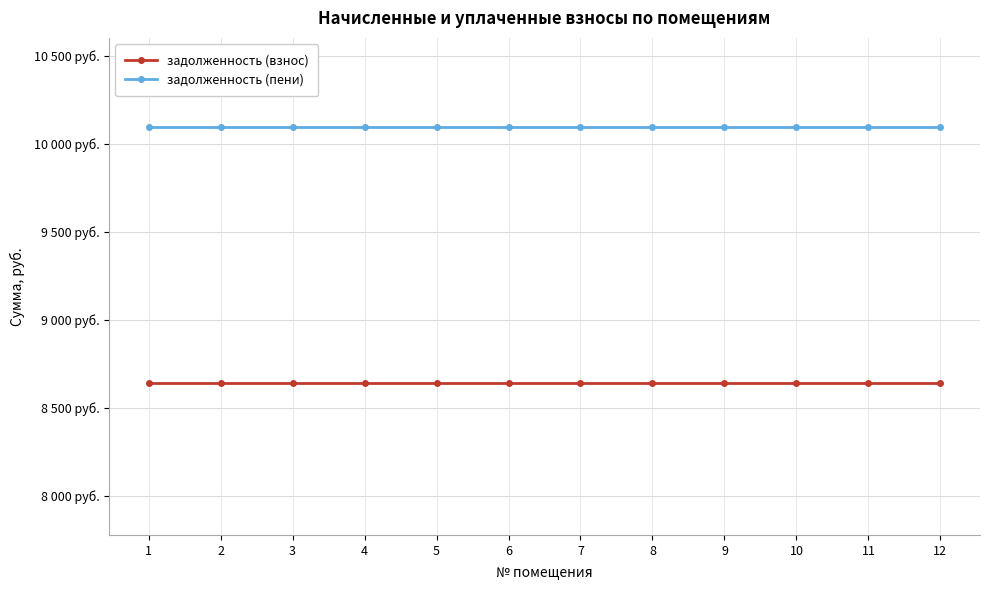

What is the sum of the задолженность (взнос) values at 9 and 10?

17280